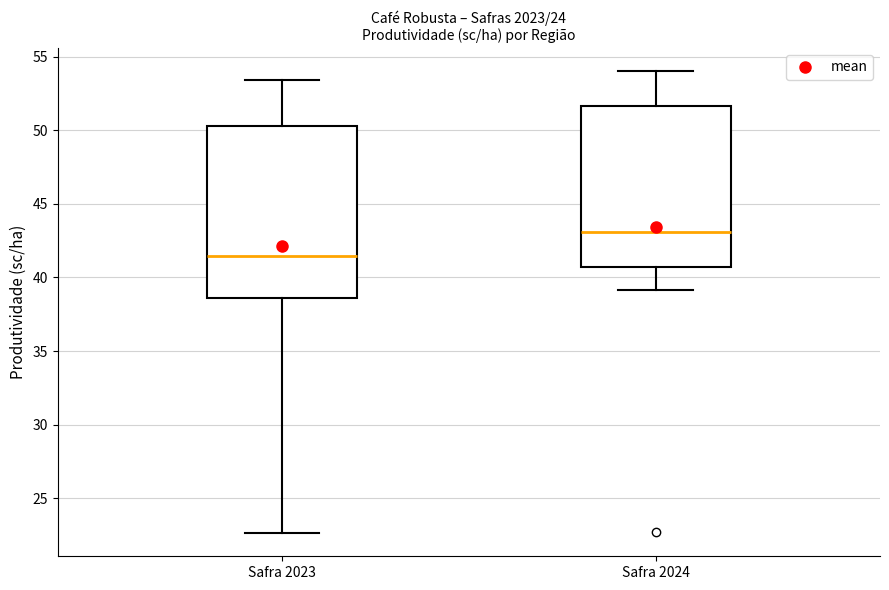

Which box has the highest median line?

Safra 2024